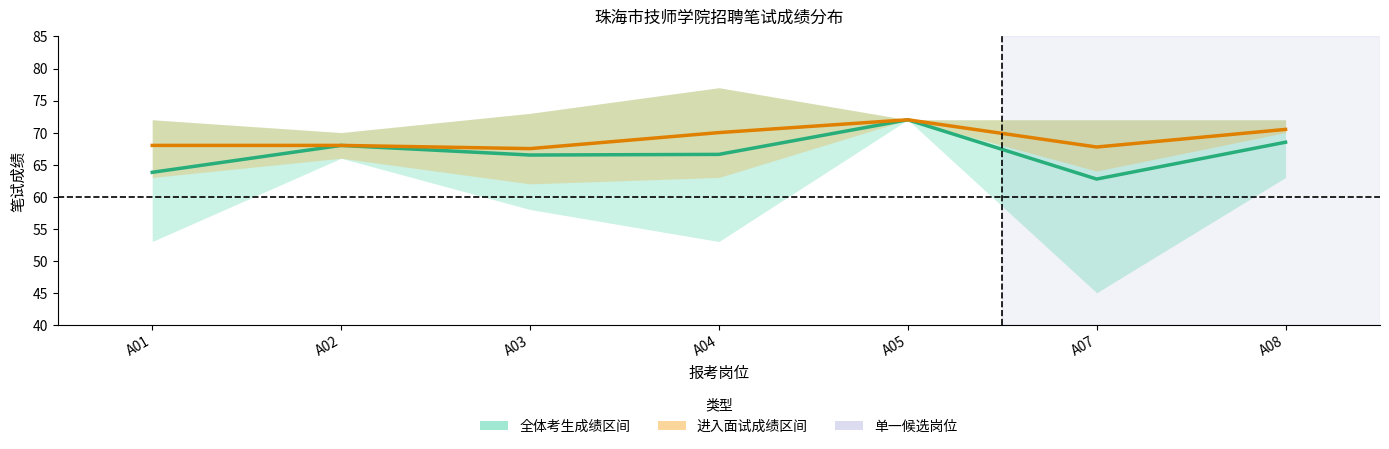

Rank the series at A02 from lowest to highest value.

全体平均分, 进入面试平均分